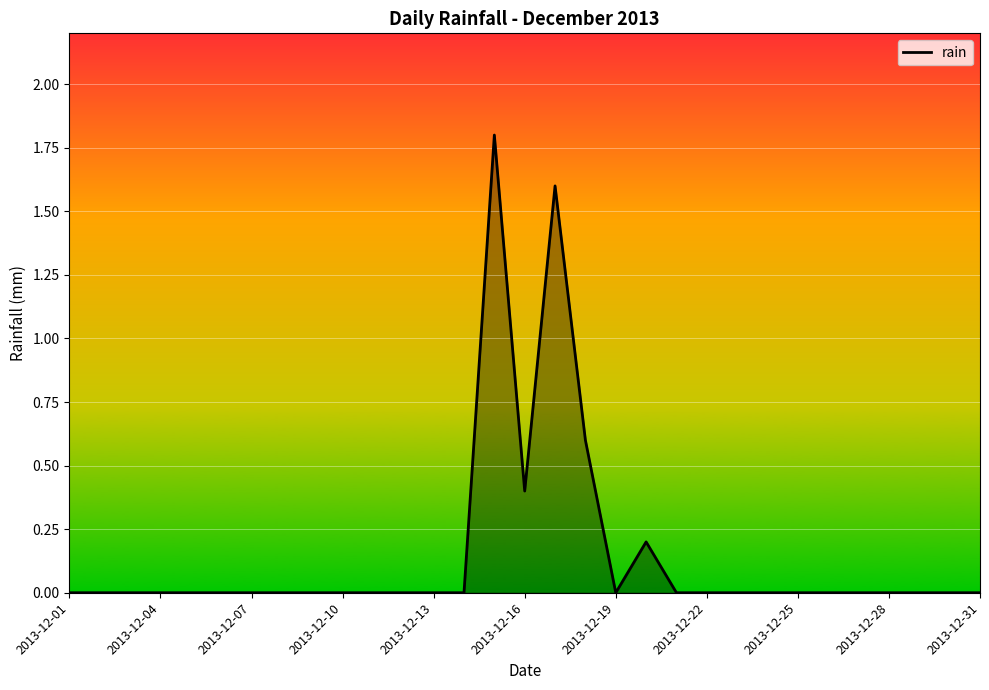

What is the greatest value displayed?

1.8